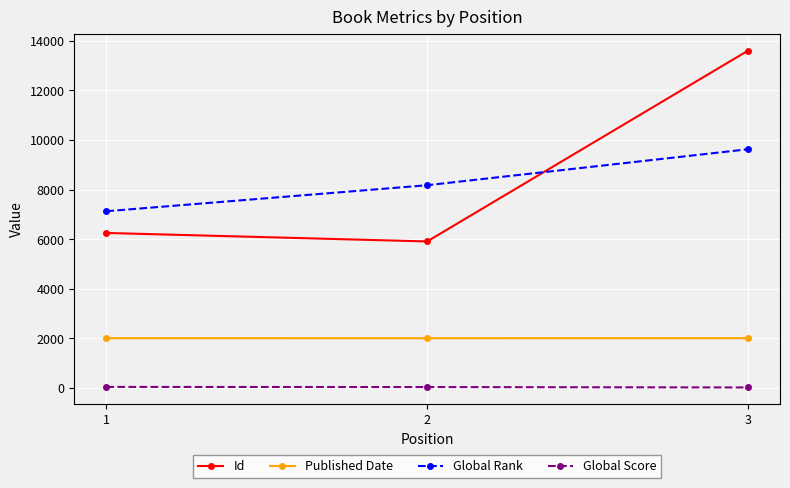

At which category is the sum across all series the highest?

3